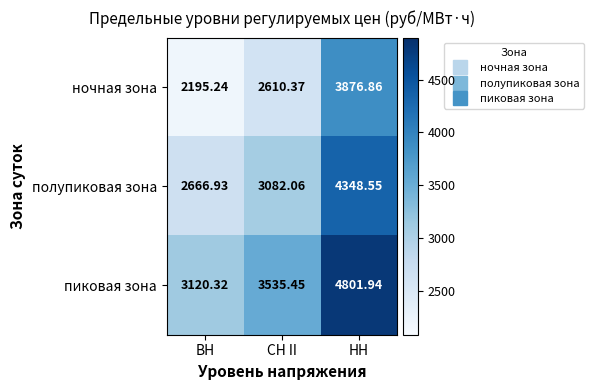

At which category is the sum across all series the highest?

НН